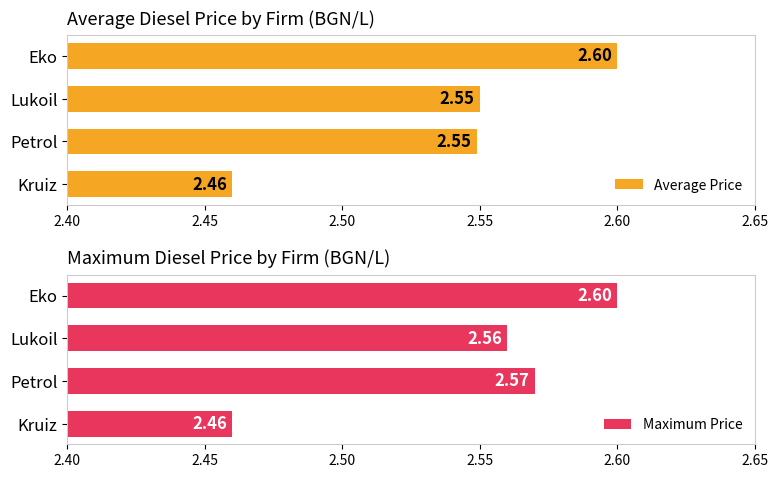

What is the smallest value displayed?

2.5